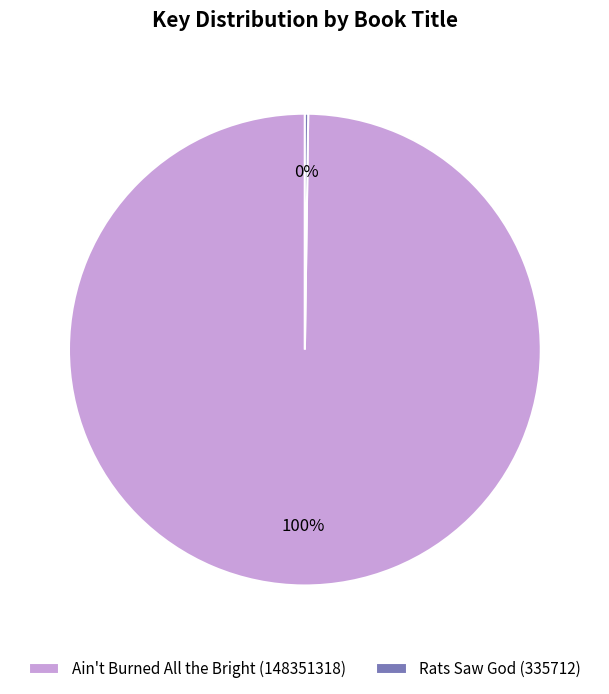

Which slice is the largest?

Ain't Burned All the Bright (148351318)